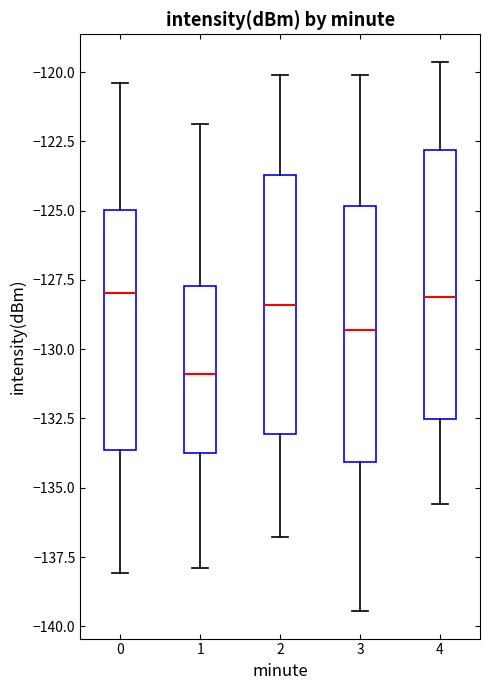

Where is the lower edge of the box at x = 2 on the y-axis? The values are not printed on the chart, so give them approximately, as read against the axis.

-133.0